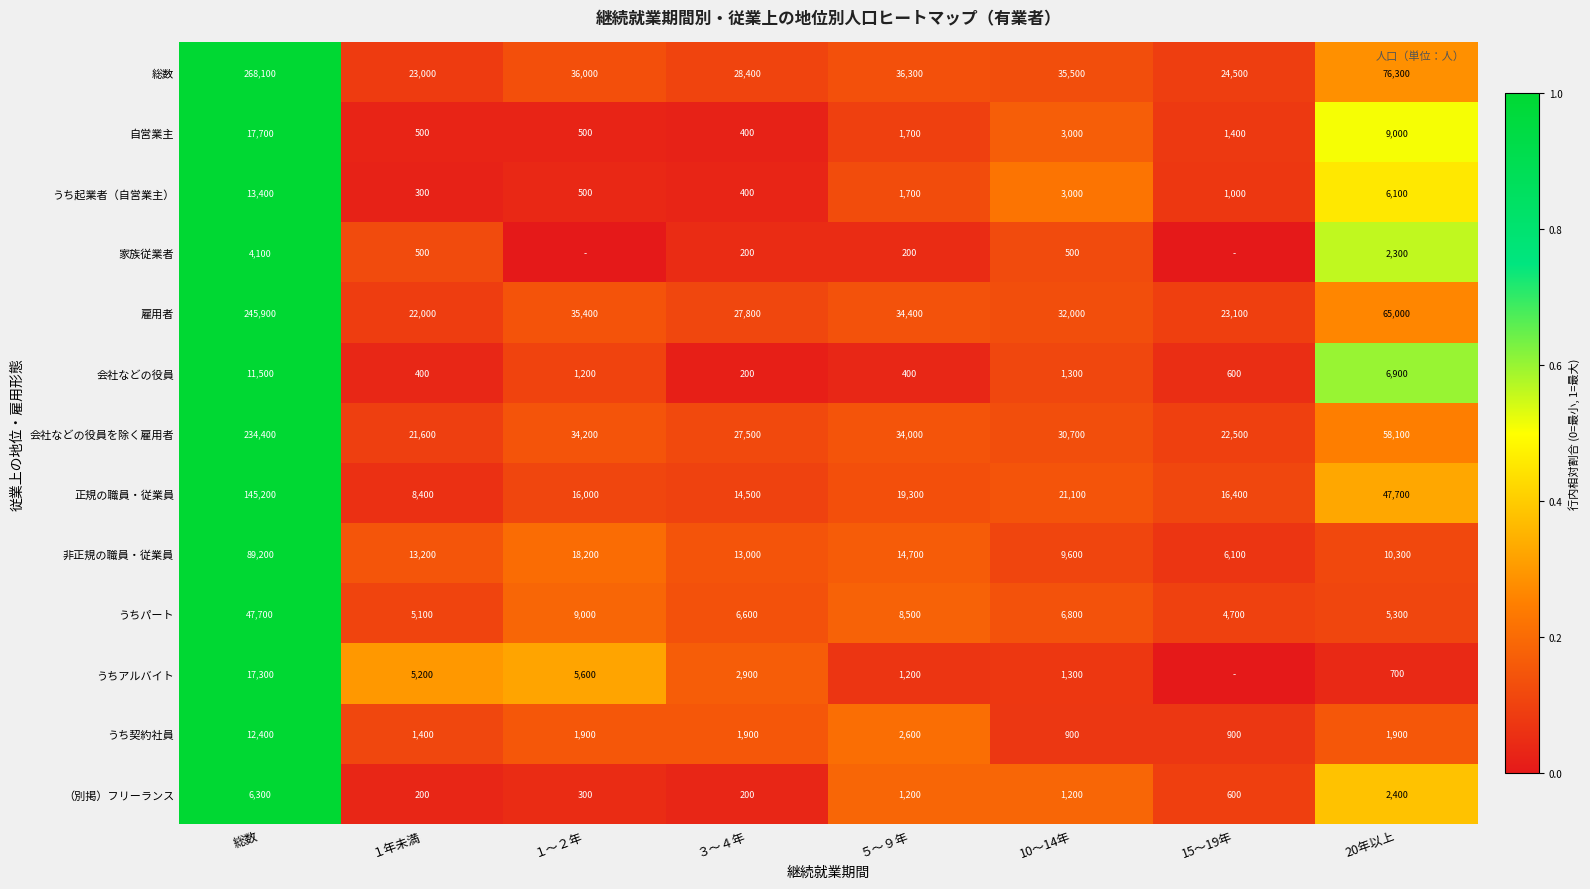

Which category has the highest value in the 会社などの役員 series?

総数